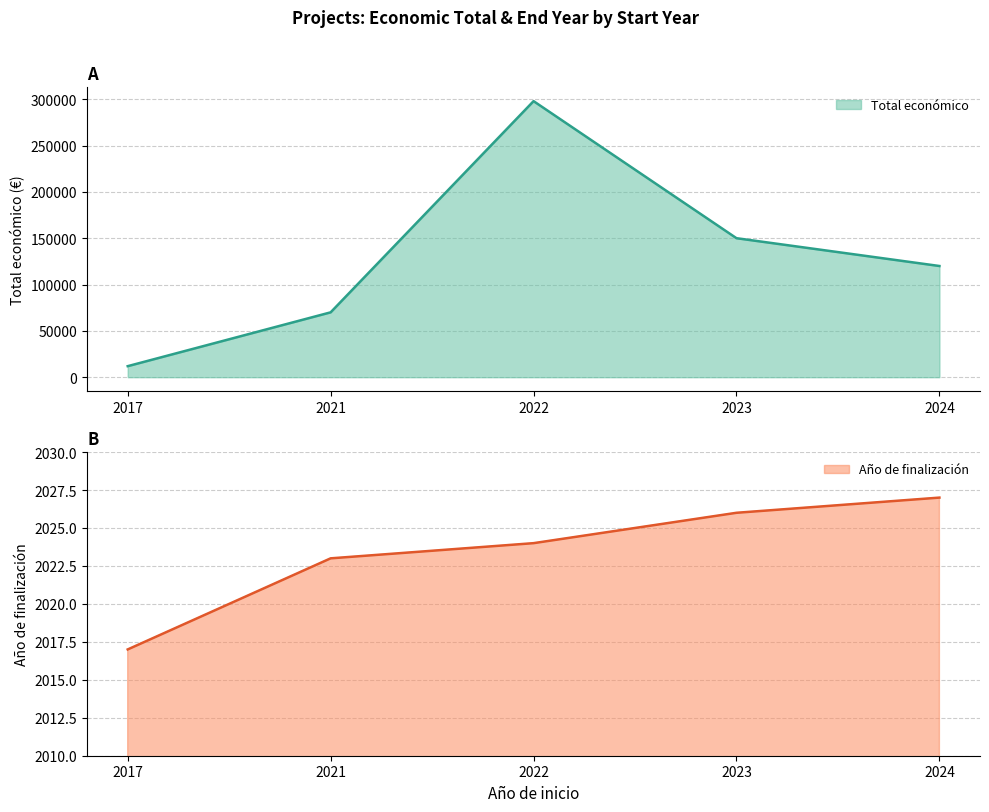

Which label corresponds to the smallest value in the chart?

2017